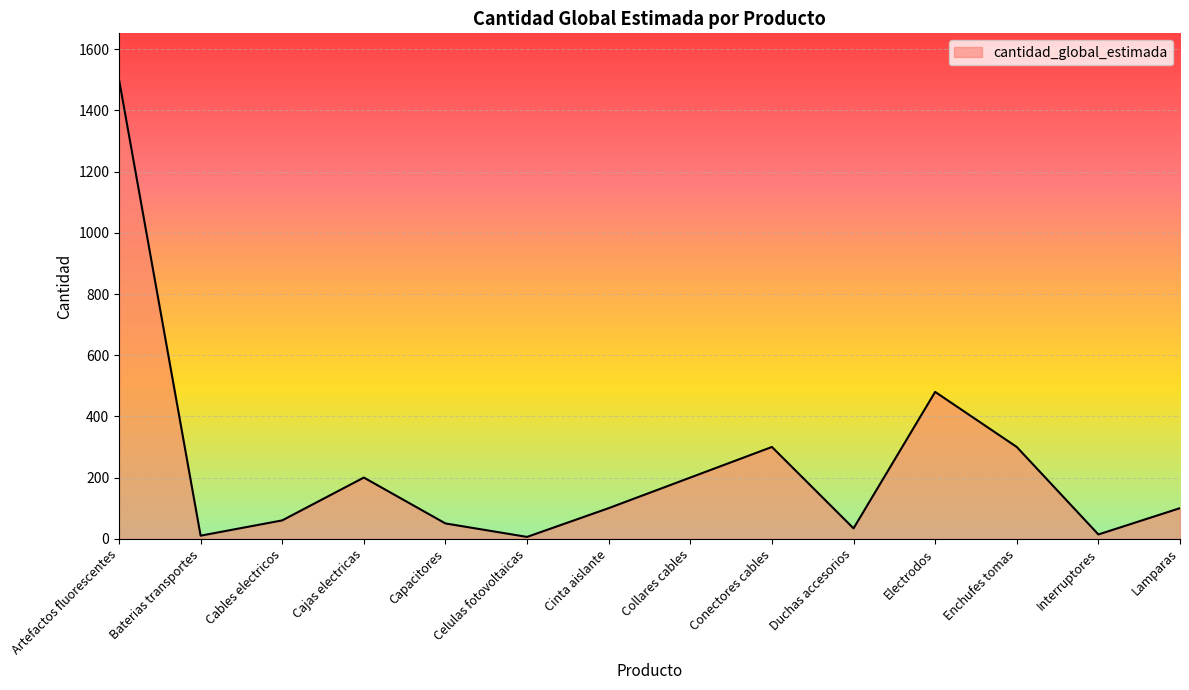

How many lines are shown in the chart?

1